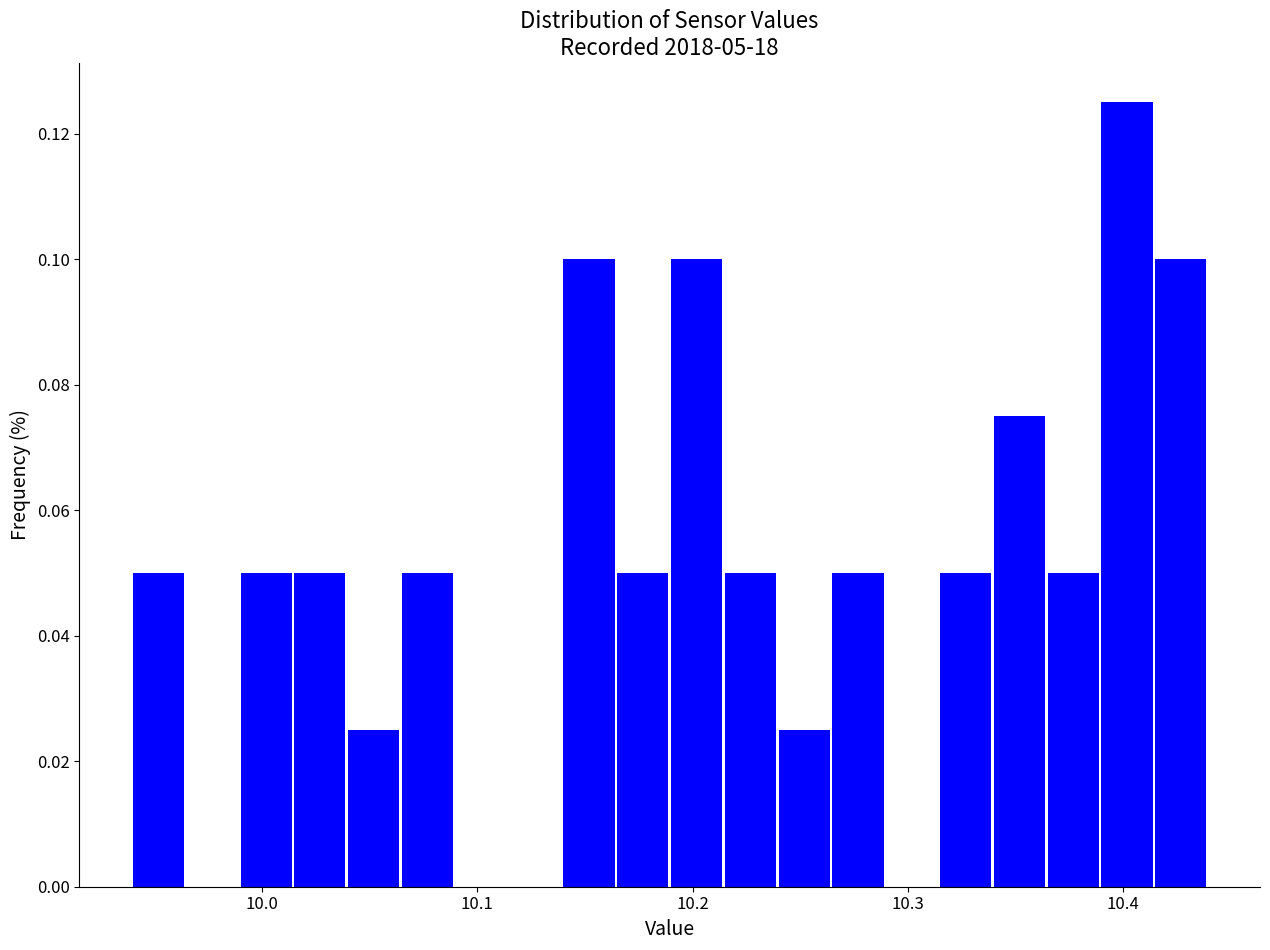

Read against the x-axis, roughly where is the centre of the tallest bar?

10.40